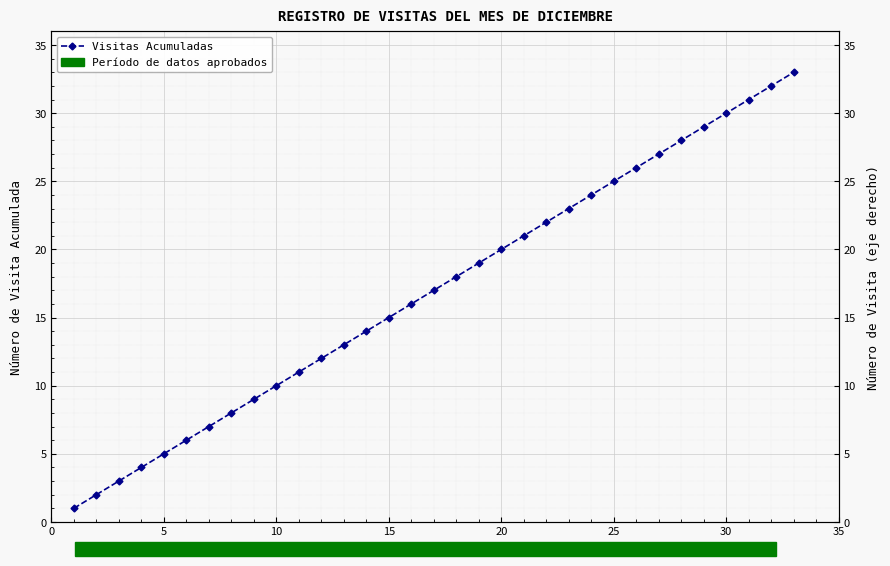

The value at 32 is 7. True or false?

False